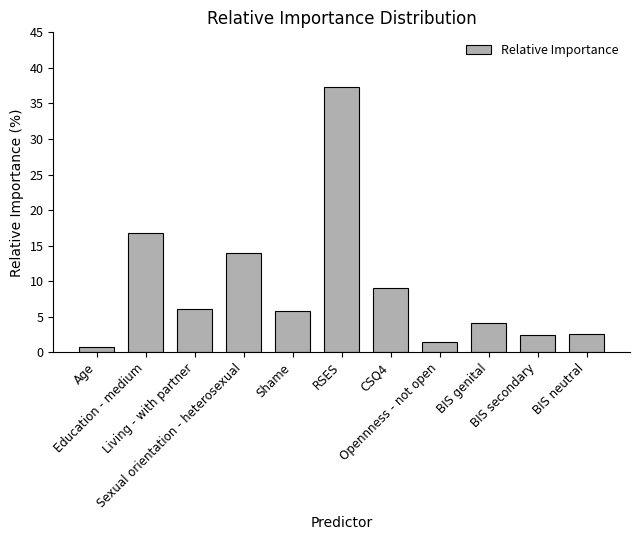

What is the value of the 2nd bar from the left?

16.8